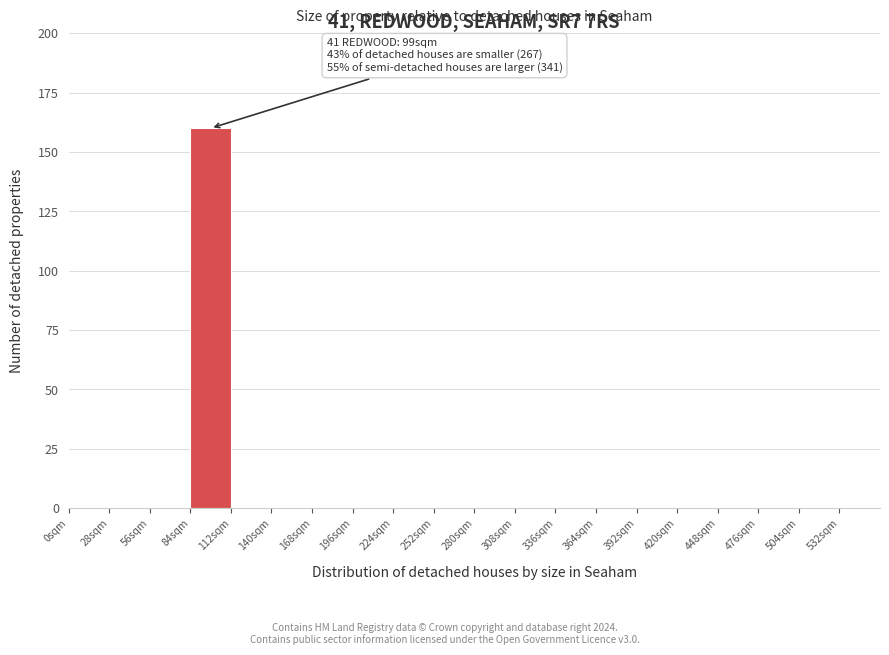

Which range on the x-axis has the tallest bar?

84 to 112